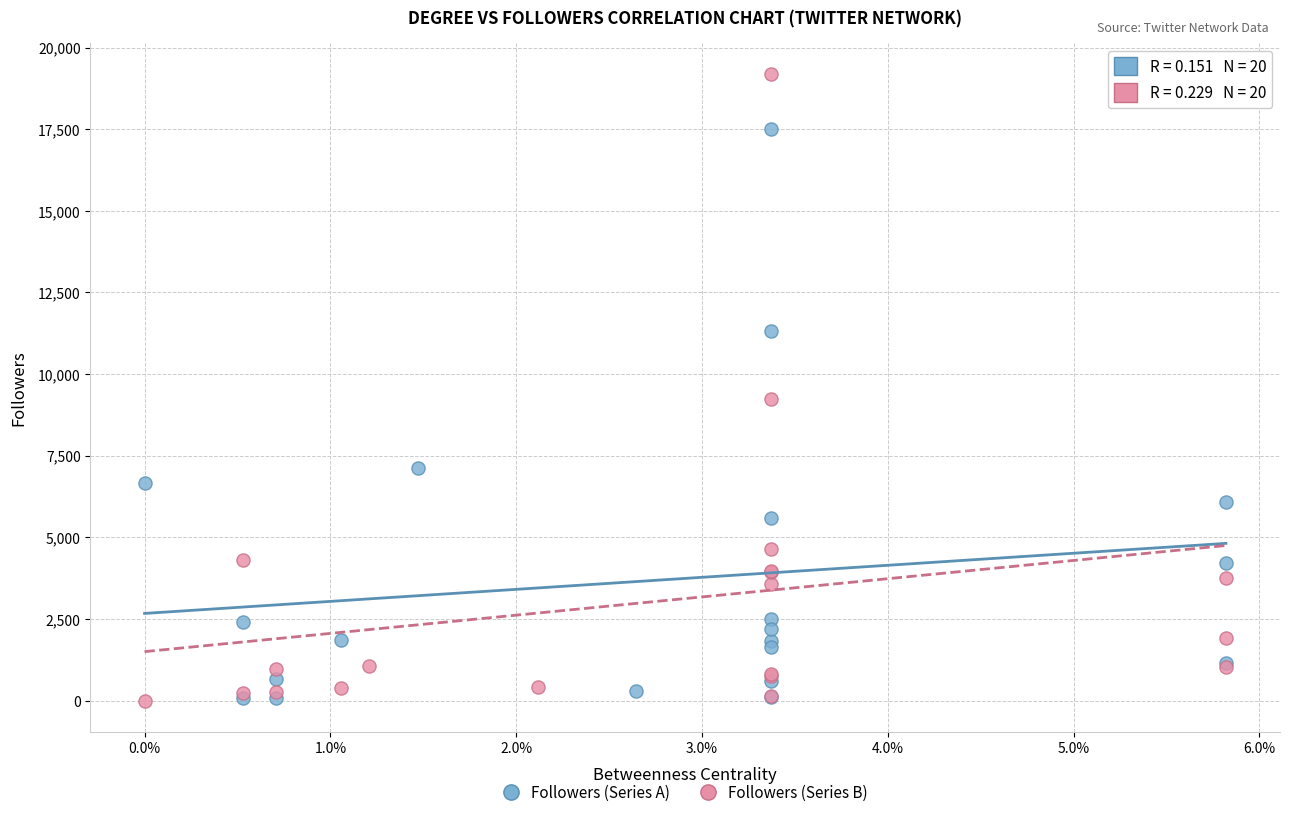

Which series has the widest spread of Y values?

Followers (Series B)